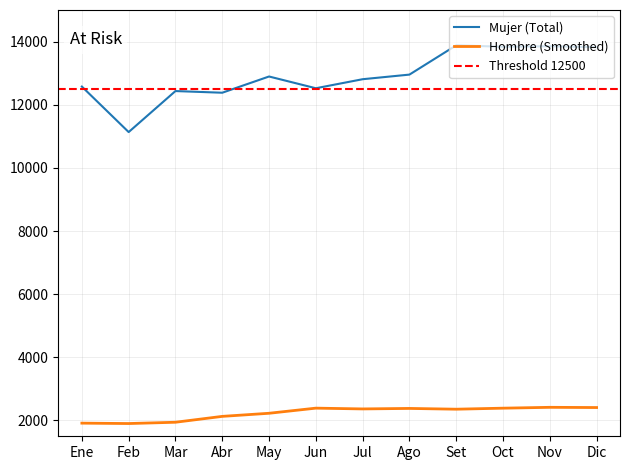

What is the difference between the maximum and minimum values?

2747